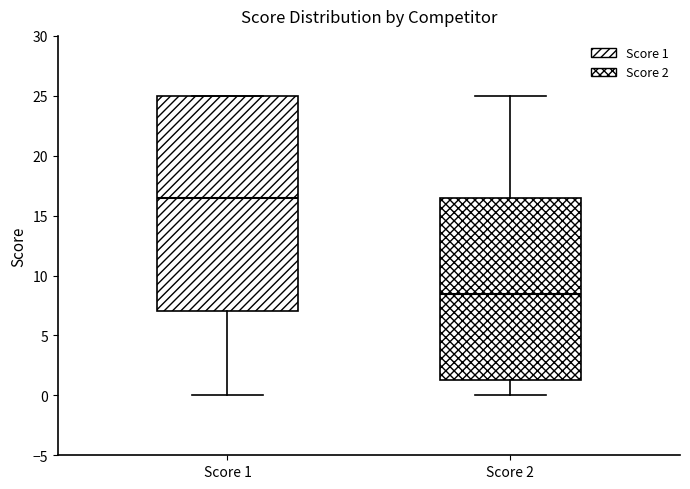

Reading left to right, transcribe this box plot: for each box, give where its median line is, the range the box spans, and where its two whiskers end, as read against the y-axis. The values are not printed on the chart, so give them approximately, as read against the axis.

Score 1: median 16.5, box 7.0 to 25.0, whiskers 0.0 to 25.0
Score 2: median 8.5, box 1.5 to 16.5, whiskers 0.0 to 25.0